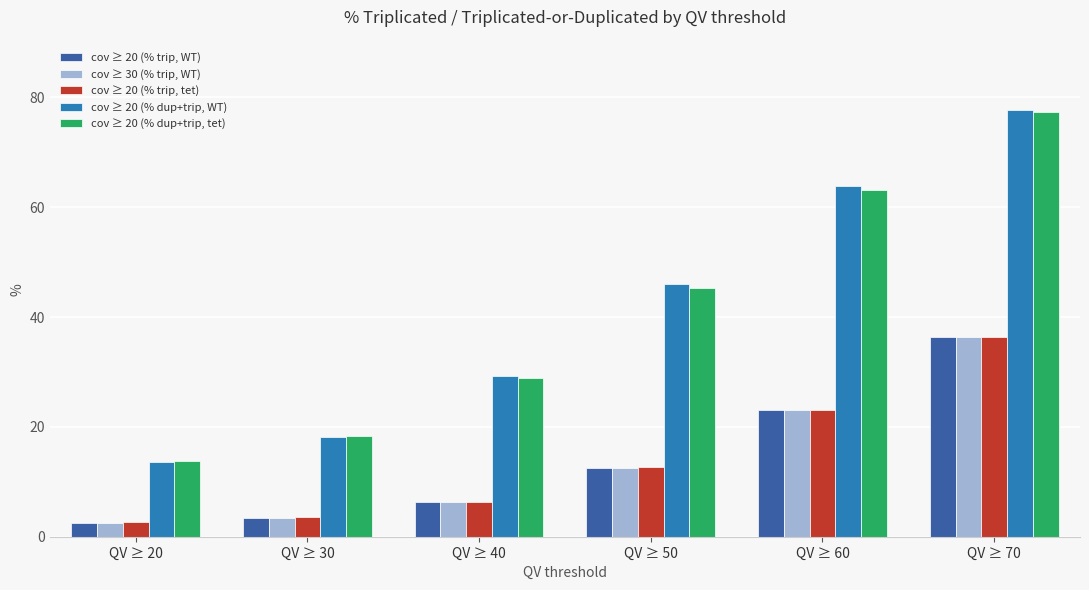

The cov ≥ 20 (% dup+trip, tet) series shows 4.8 at QV ≥ 20. True or false?

False